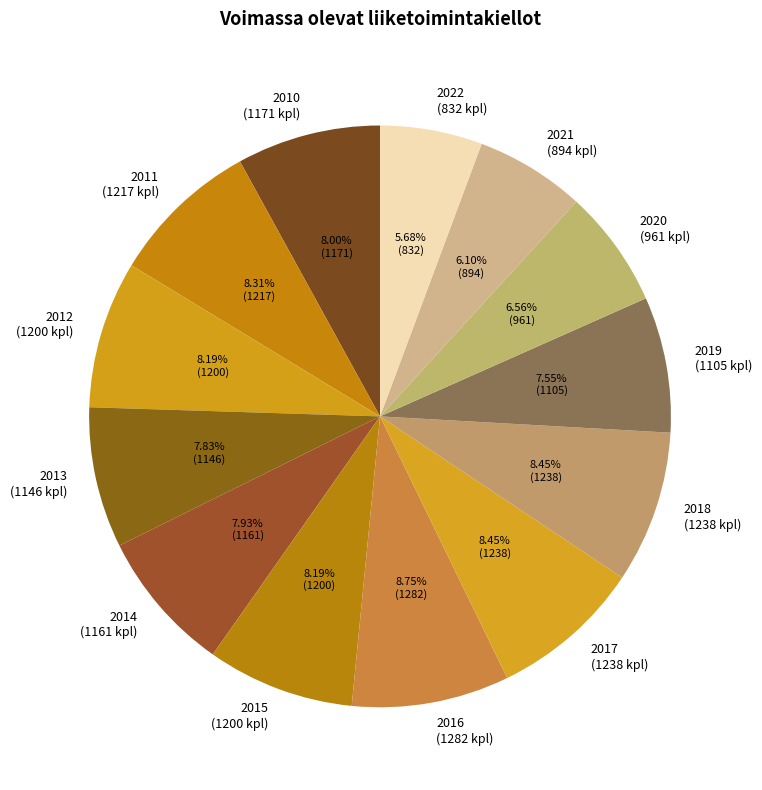

How many slices are in this pie chart?

13